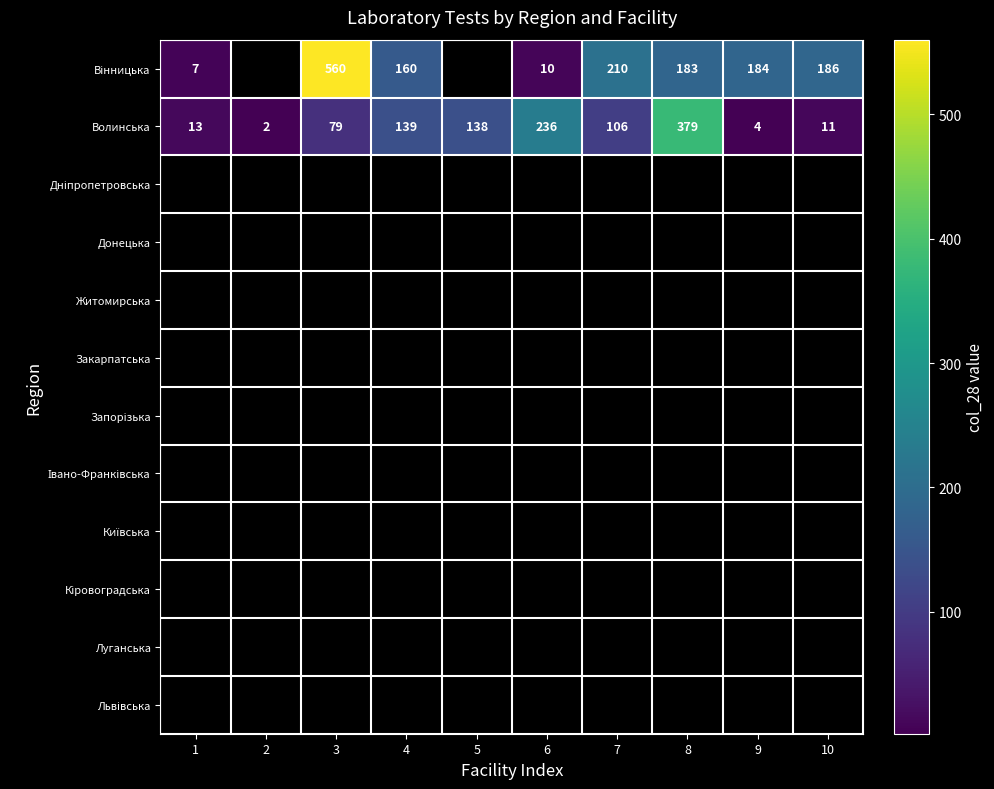

What is the highest value of the Волинська series?

379